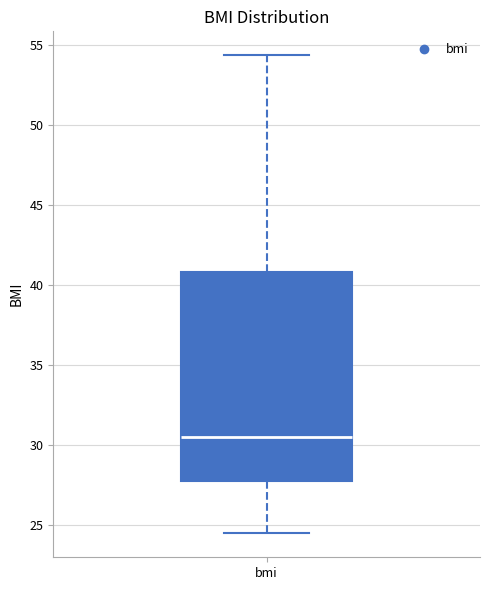

Read this box plot against the y-axis: the position of the median line, the range covered by the box, and the ends of both whiskers. The values are not printed on the chart, so give them approximately, as read against the axis.

median 30.5, box 28.0 to 41.0, whiskers 24.5 to 54.5